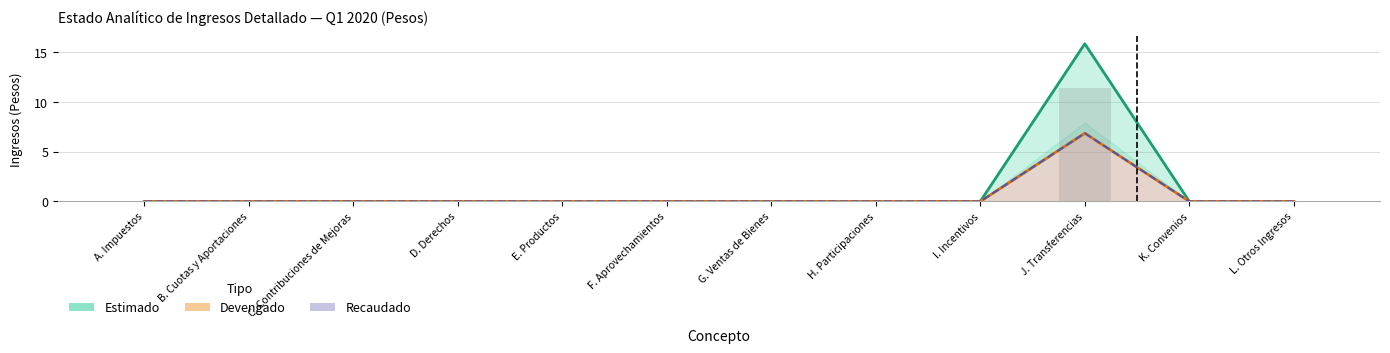

Is the value of Recaudado at G. Ventas de Bienes greater than the value of Devengado at K. Convenios?

No